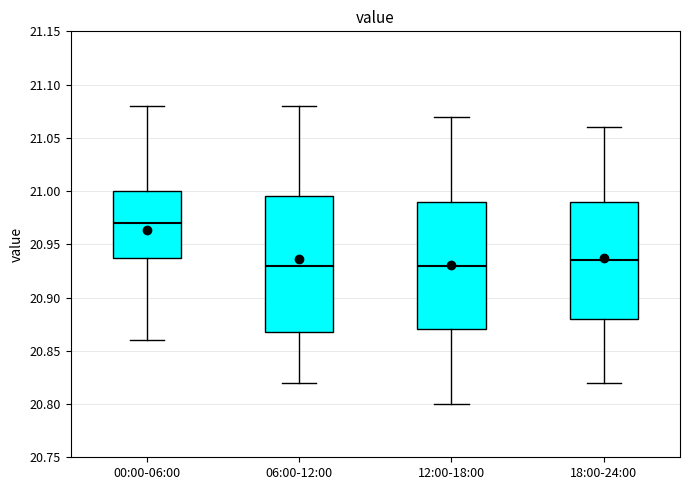

Reading left to right, transcribe this box plot: for each box, give where its median line is, the range the box spans, and where its two whiskers end, as read against the y-axis. The values are not printed on the chart, so give them approximately, as read against the axis.

00:00-06:00: median 20.970, box 20.940 to 21.000, whiskers 20.860 to 21.080
06:00-12:00: median 20.930, box 20.870 to 20.995, whiskers 20.820 to 21.080
12:00-18:00: median 20.930, box 20.870 to 20.990, whiskers 20.800 to 21.070
18:00-24:00: median 20.935, box 20.880 to 20.990, whiskers 20.820 to 21.060